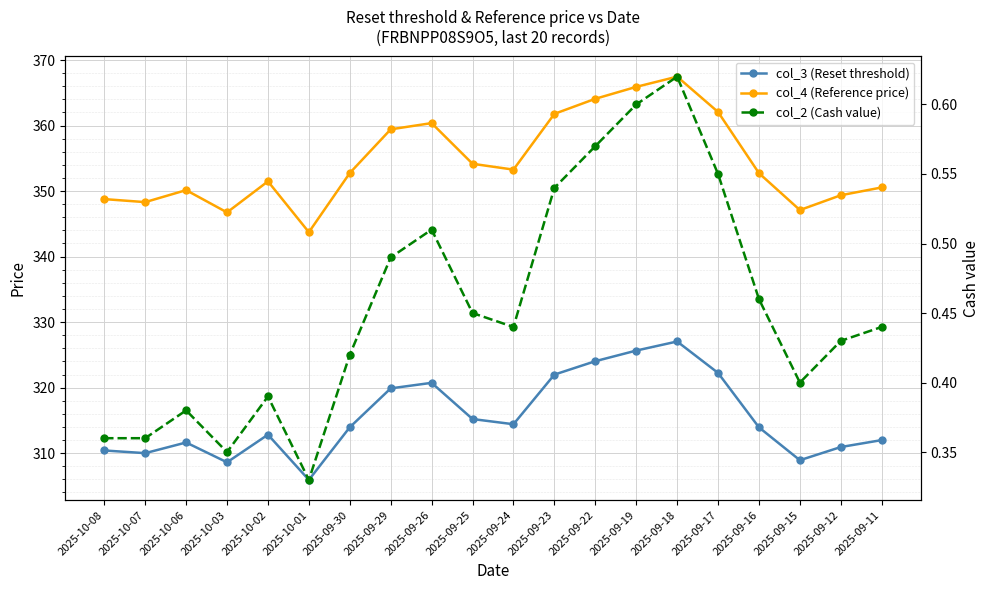

What is the greatest value displayed?

367.5